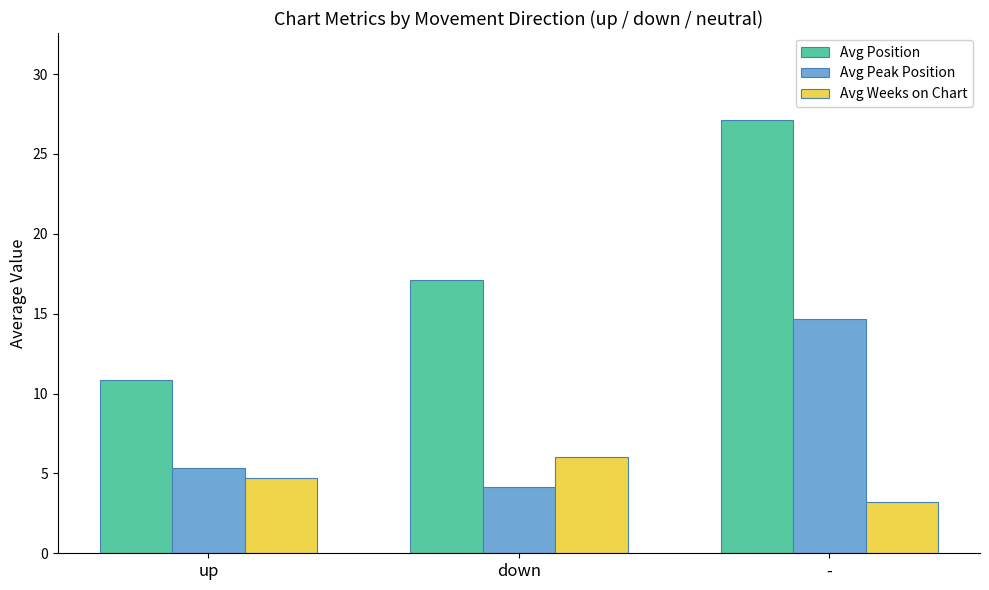

Reading left to right, extract all data points from this chart.

Avg Position: 10.8	17.1	27.1
Avg Peak Position: 5.4	4.1	14.6
Avg Weeks on Chart: 4.7	6.0	3.2